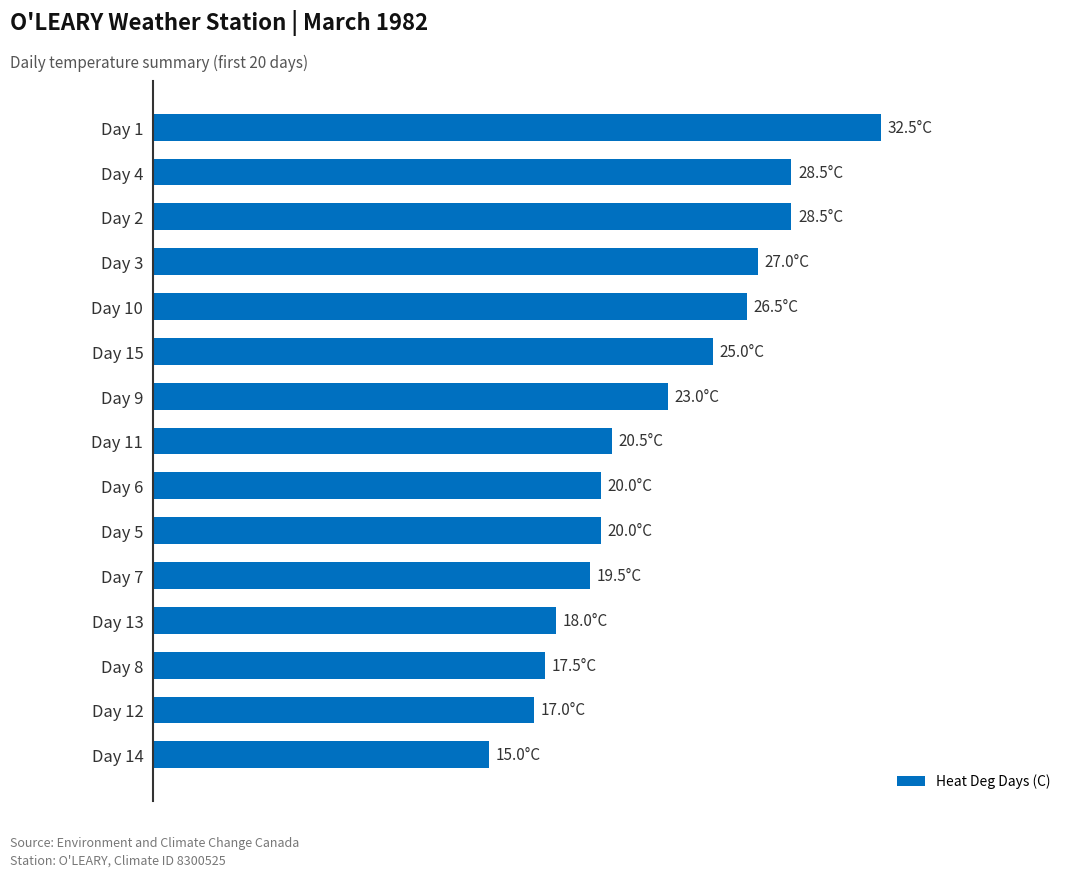

Are the bars grouped side by side (vs. stacked)?

No